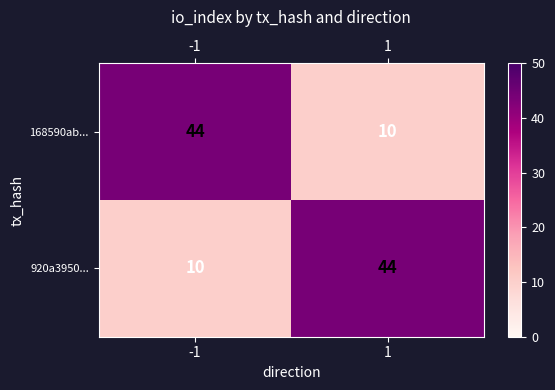

Reading left to right, transcribe all the data shown in this chart.

168590ab...: -1=44	1=10
920a3950...: -1=10	1=44